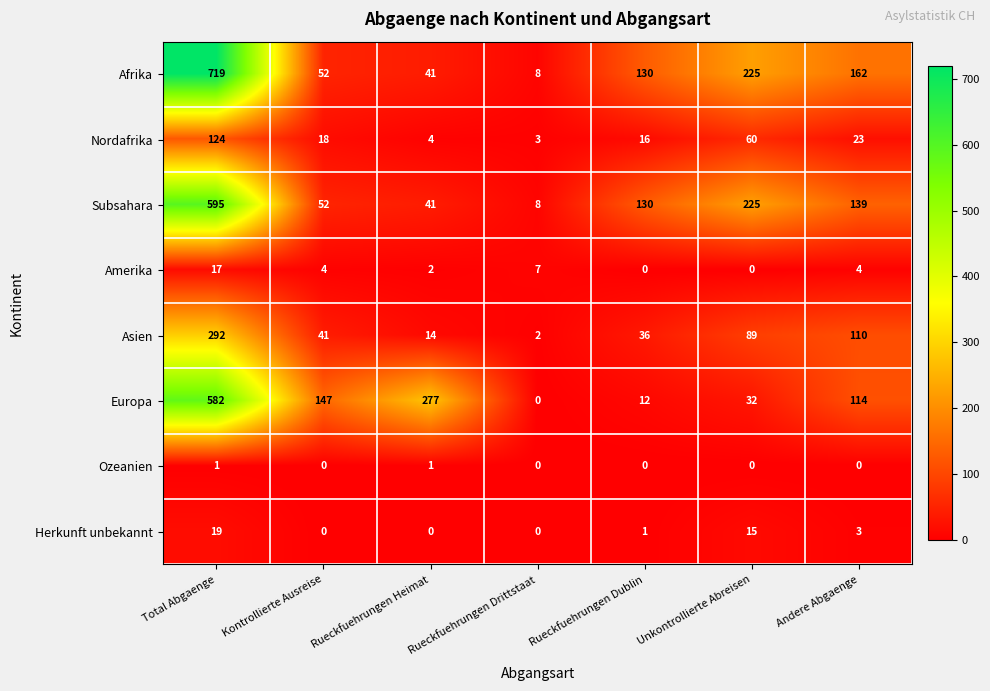

Which series has the largest range (max minus min)?

Afrika